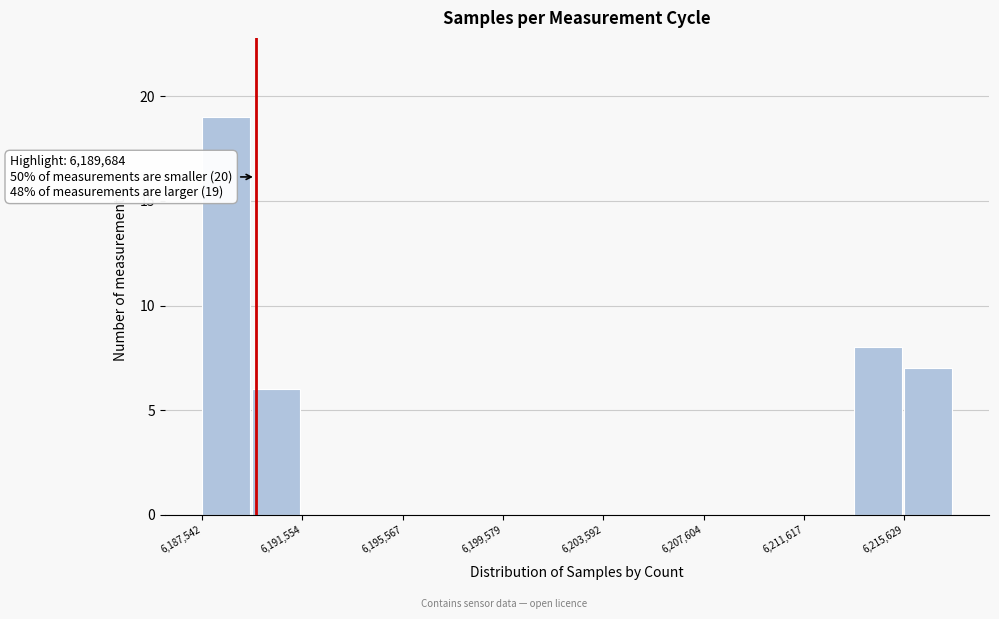

Which range on the x-axis has the tallest bar?

6187500 to 6189500